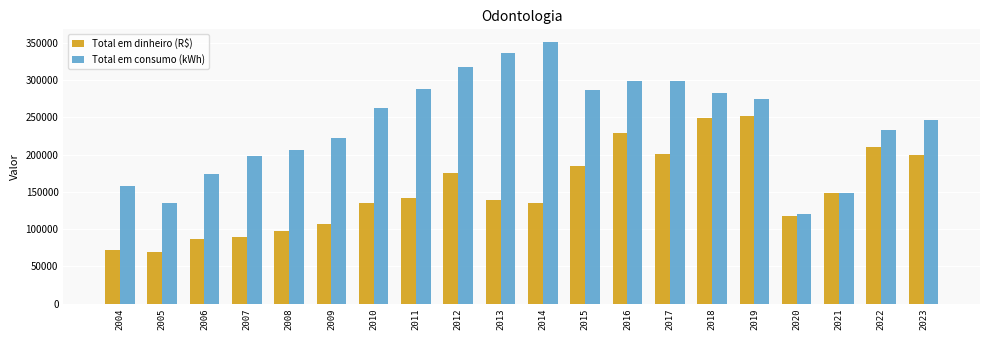

Are the bars horizontal?

No